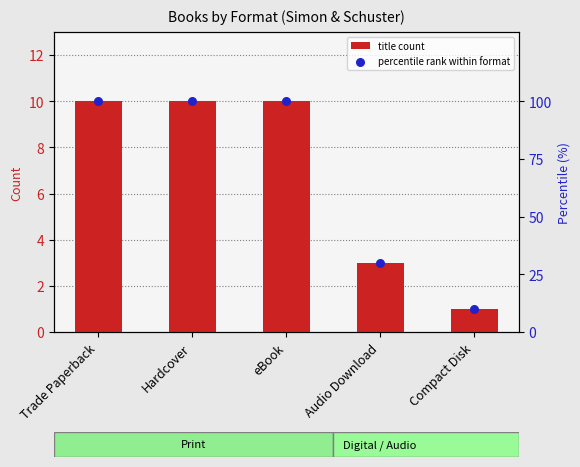

What is the total value across all series at Hardcover?

110